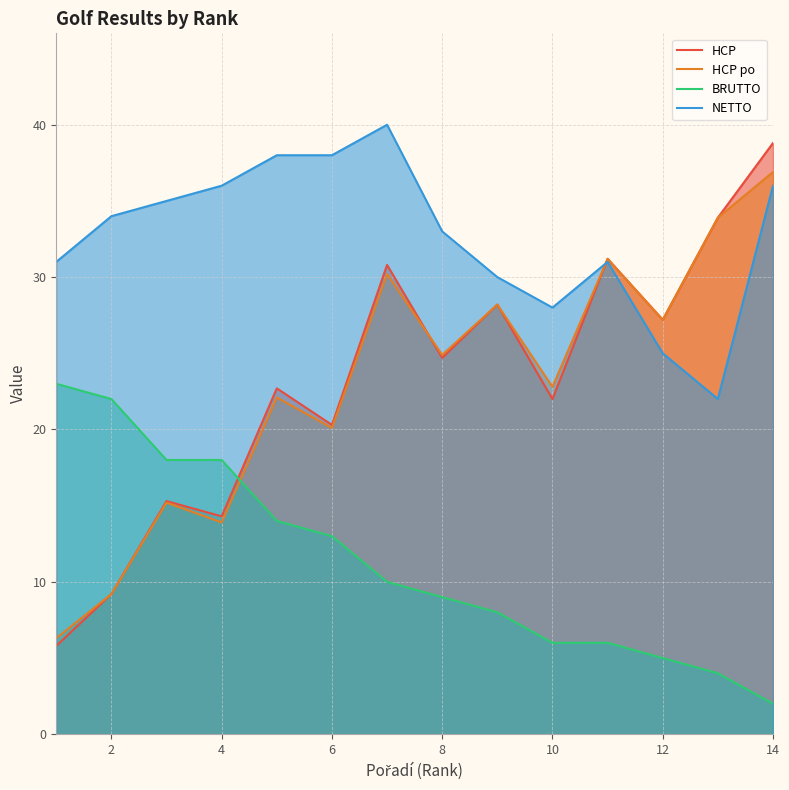

Is the value of BRUTTO at 12 greater than the value of HCP at 6?

No